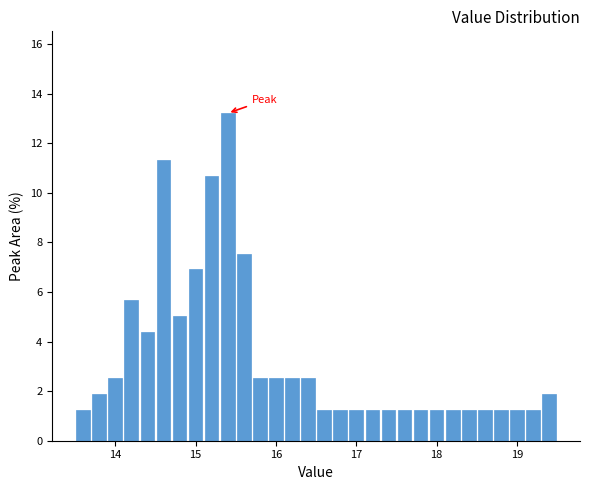

Around what value on the x-axis is the tallest bar? Give the approximate position of its centre, as read against the axis.

15.4